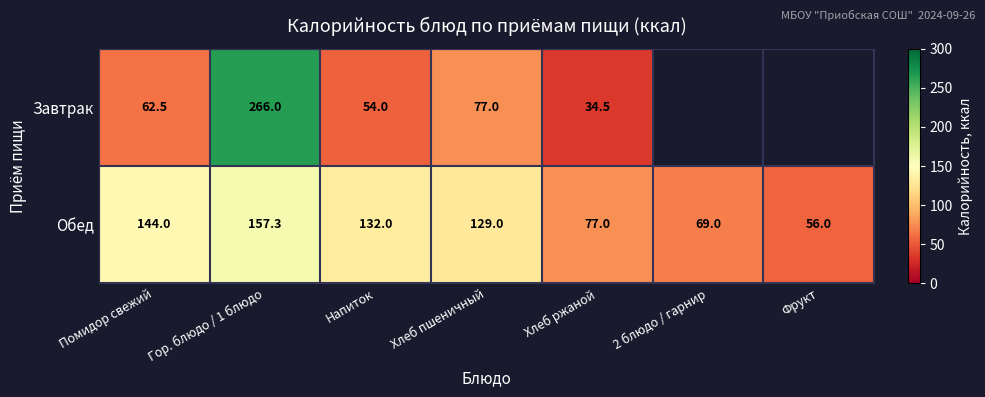

True or false: Завтрак has a value of 54.0 at Напиток.

True